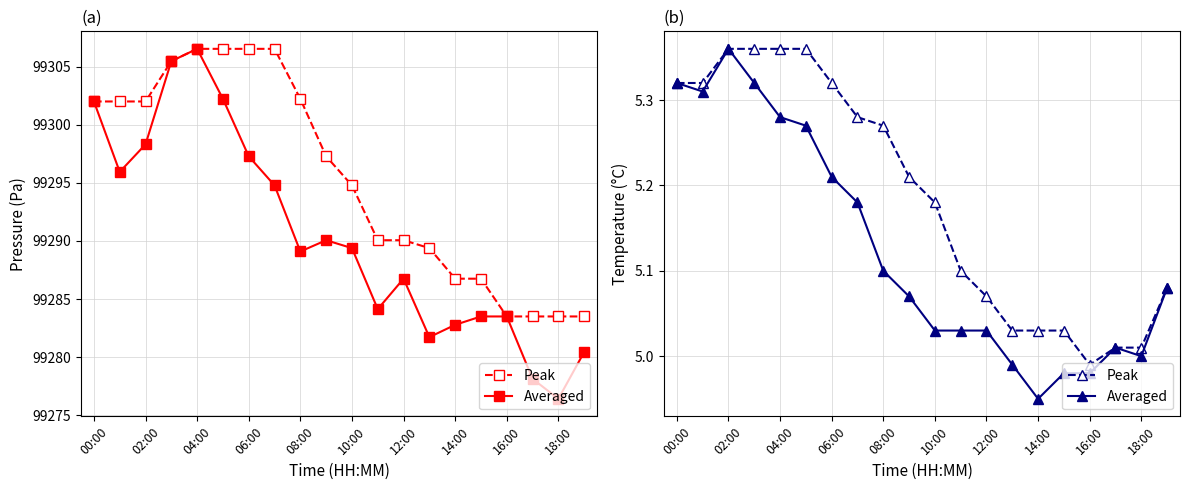

How many values in the Averaged series exceed 5?

15